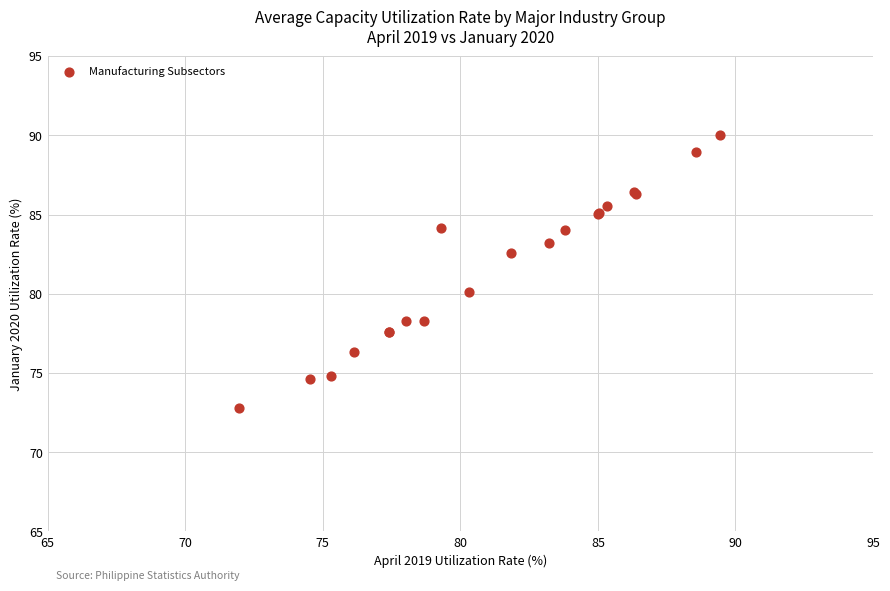

What Y value in the scatter plot is closest to 81?

80.1